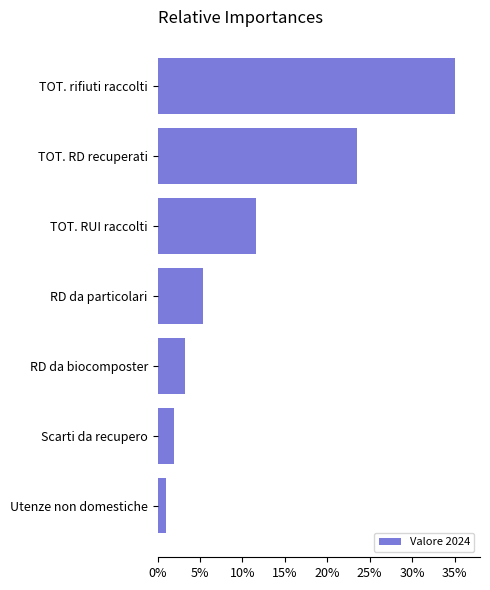

List the labels in order of value, largest first.

TOT. rifiuti raccolti, TOT. RD recuperati, TOT. RUI raccolti, RD da particolari, RD da biocomposter, Scarti da recupero, Utenze non domestiche